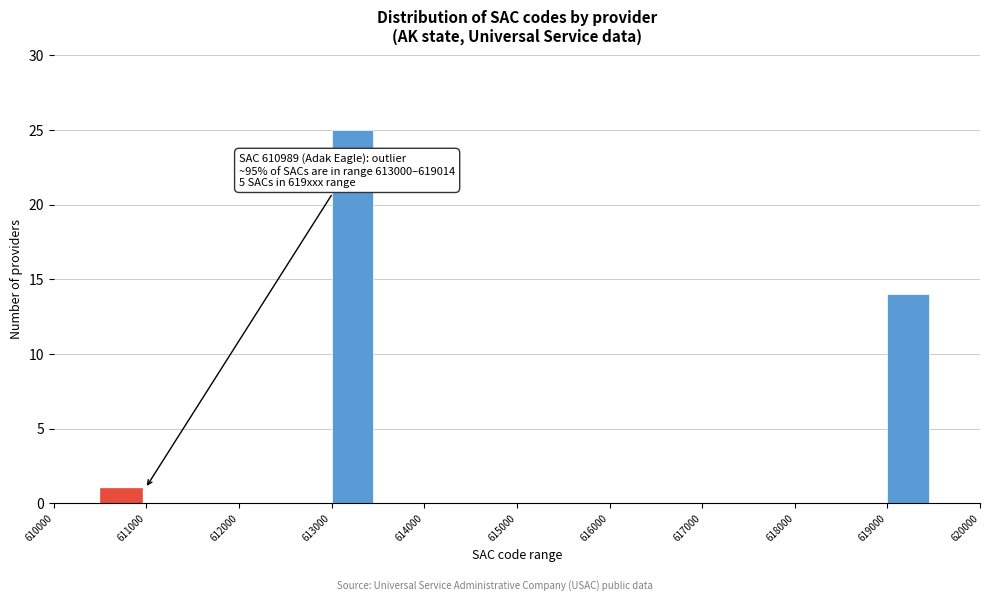

Over which range of the x-axis is the bar tallest?

613000 to 613500